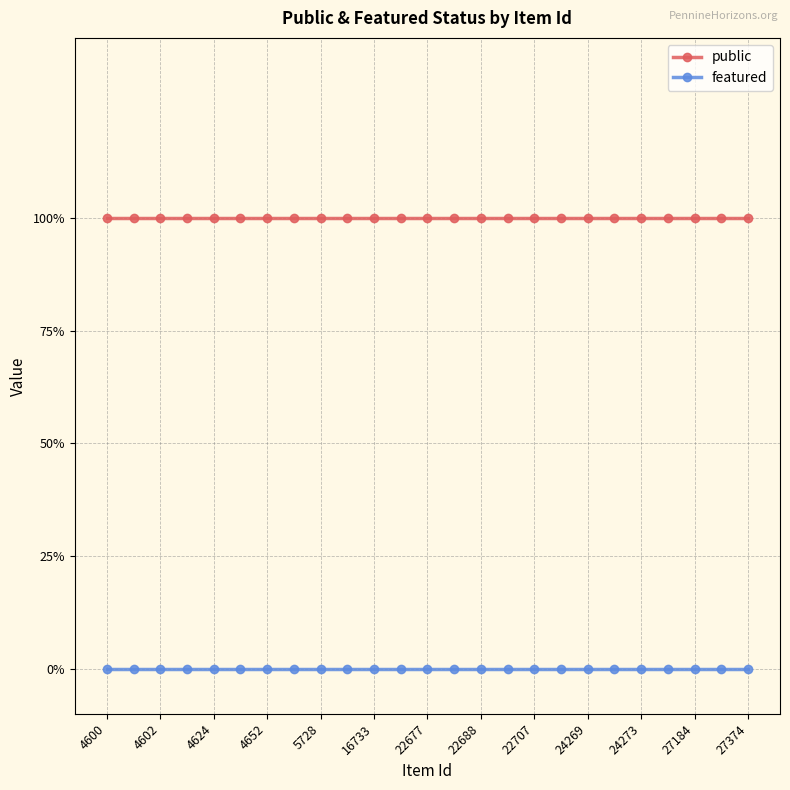

Rank the series by their average value, from lowest to highest.

featured, public